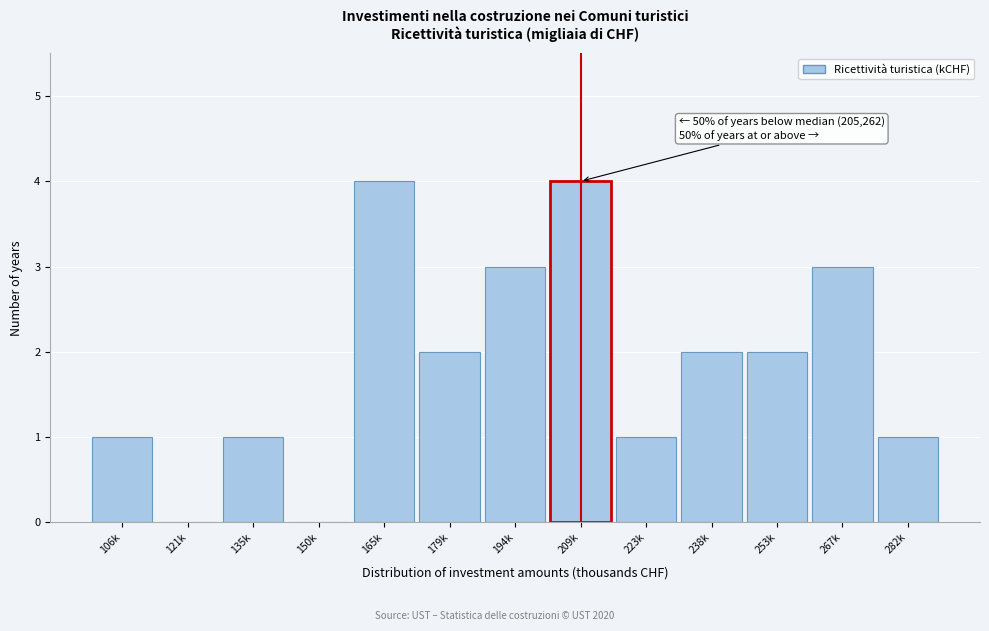

Reading right to left, extract all data points from this chart.

282k=1	267k=3	253k=2	238k=2	223k=1	209k=4	194k=3	179k=2	165k=4	150k=0	135k=1	121k=0	106k=1